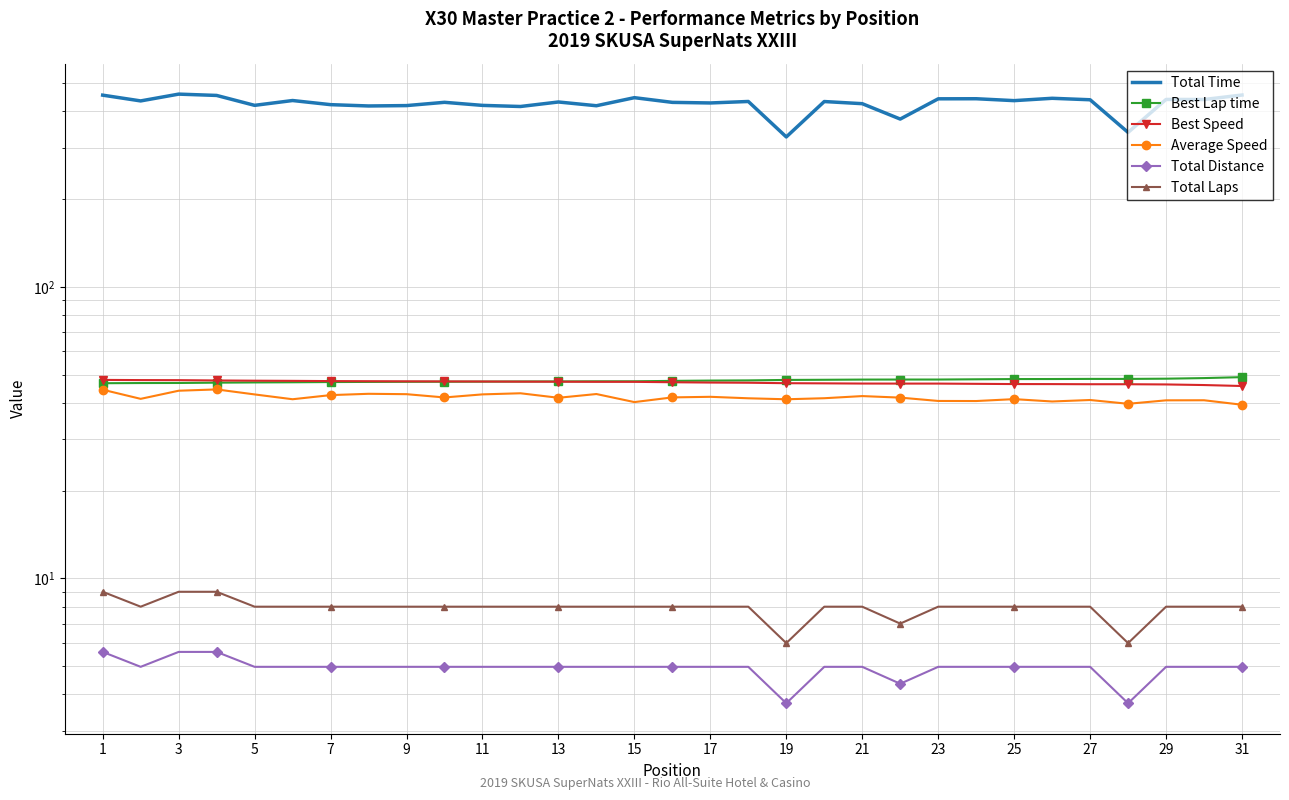

What is the approximate value of Best Lap time at 25?

48.3